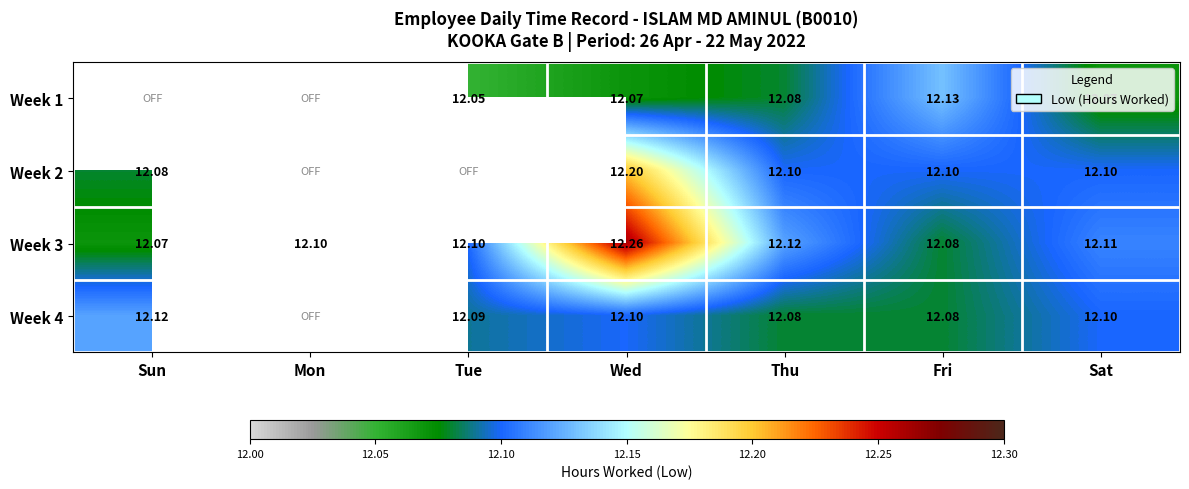

At which label does Week 3 reach its peak?

Wed